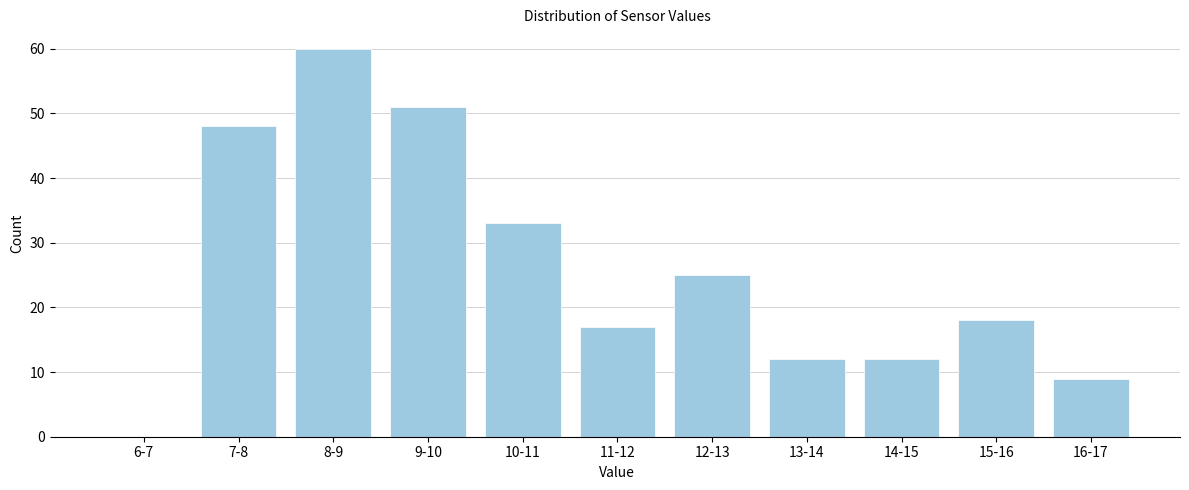

Reading right to left, transcribe all the data shown in this chart.

16-17=9	15-16=18	14-15=12	13-14=12	12-13=25	11-12=17	10-11=33	9-10=51	8-9=60	7-8=48	6-7=0